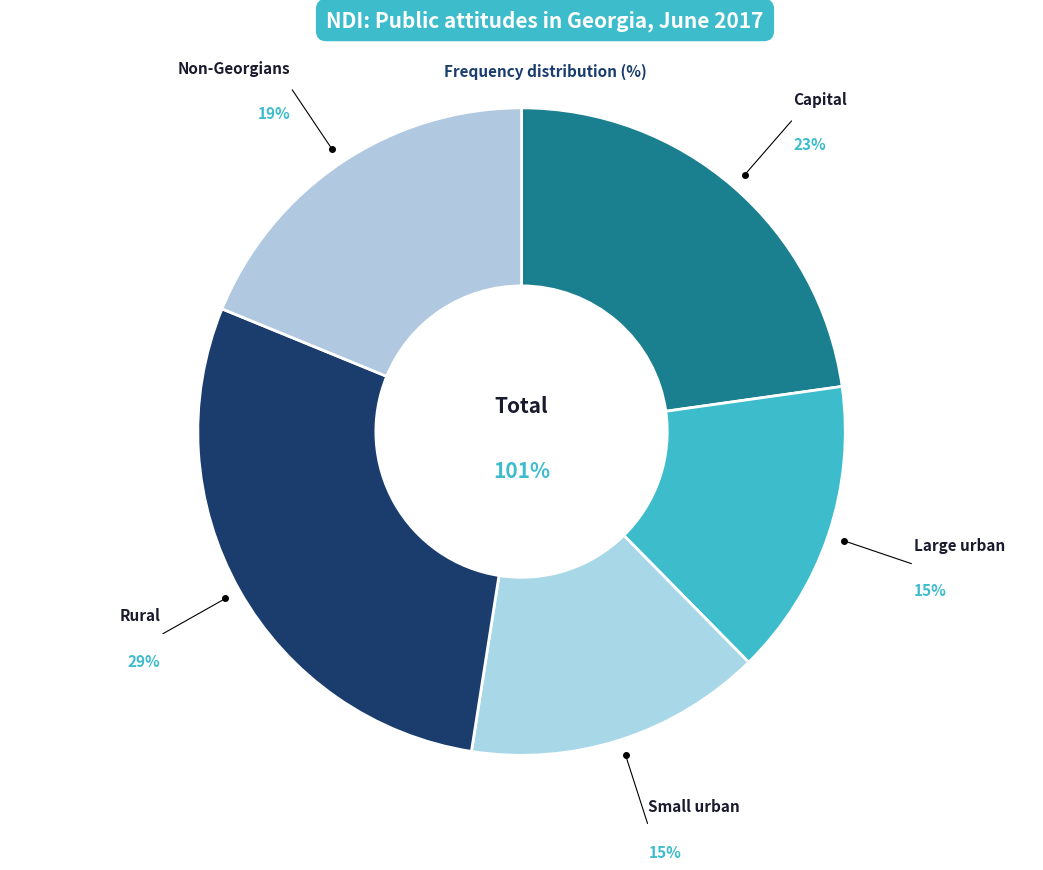

To the nearest percent, what is the difference between the Non-Georgians and Rural slice percentages?

10%